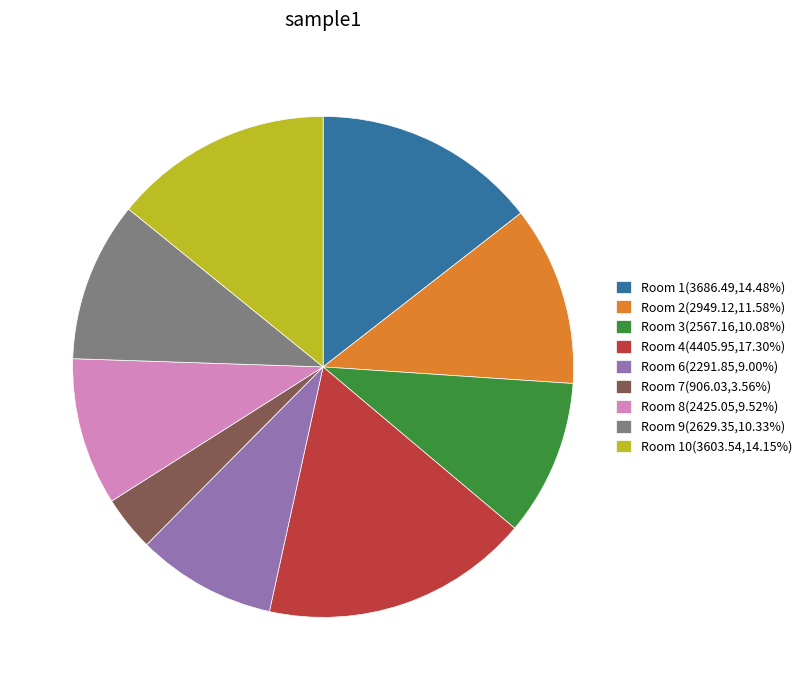

Do Room 10(3603.54,14.15%) and Room 8(2425.05,9.52%) together represent more than half of the pie?

No